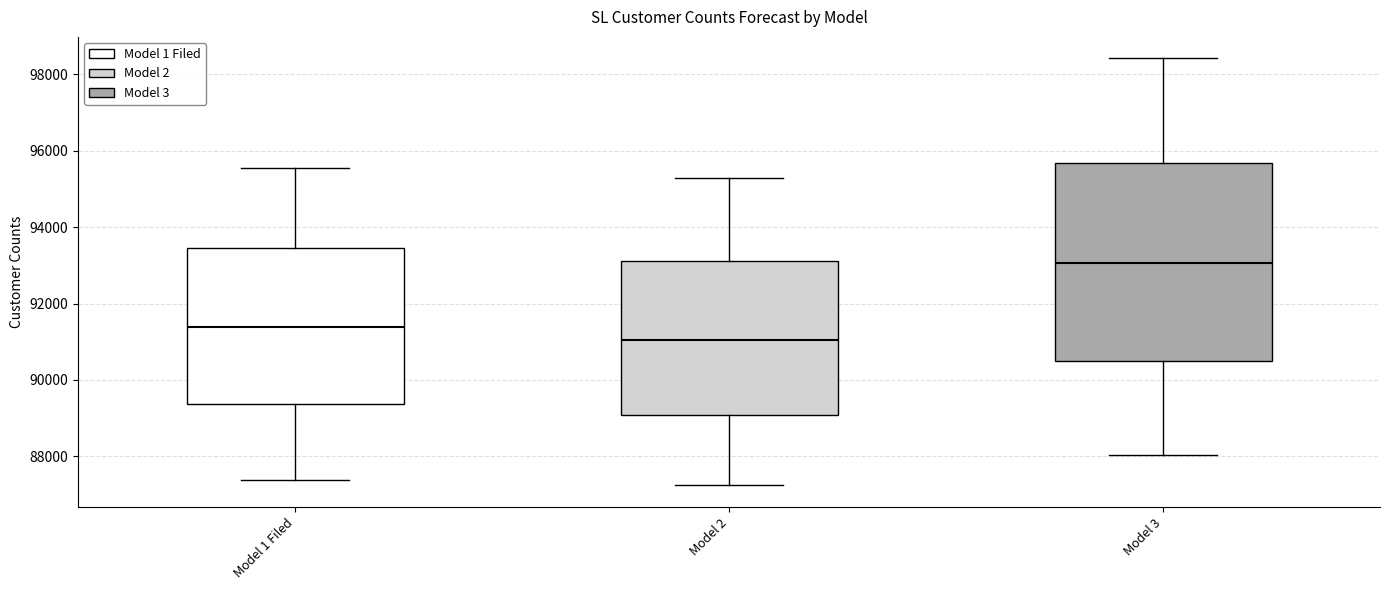

Reading left to right, read every box against the y-axis: the position of its median line, the range the box covers, and the ends of its whiskers. The values are not printed on the chart, so give them approximately, as read against the axis.

Model 1 Filed: median 91400, box 89400 to 93400, whiskers 87400 to 95600
Model 2: median 91000, box 89000 to 93200, whiskers 87200 to 95200
Model 3: median 93000, box 90400 to 95600, whiskers 88000 to 98400